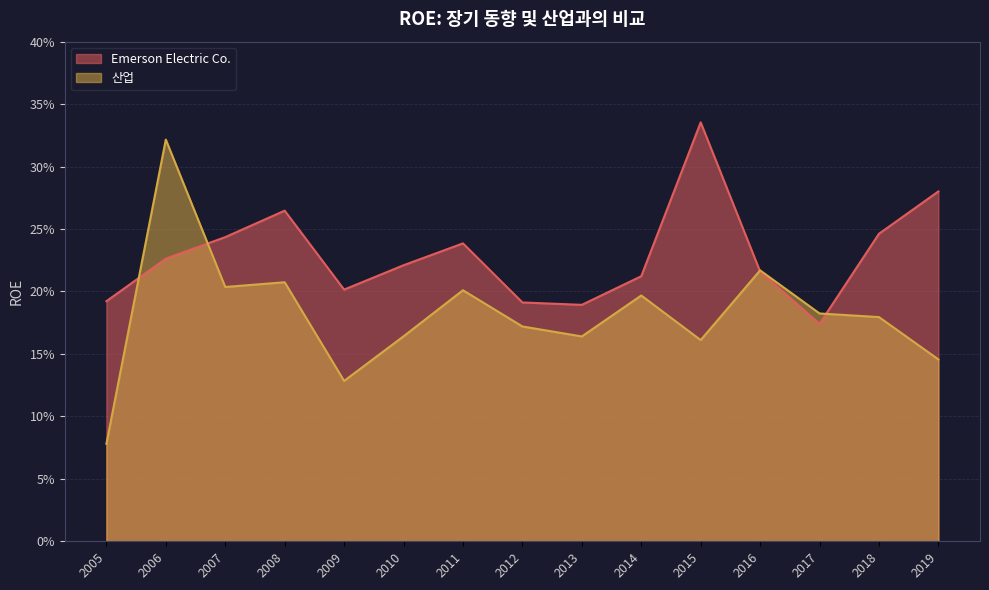

What is the greatest value displayed?

0.3